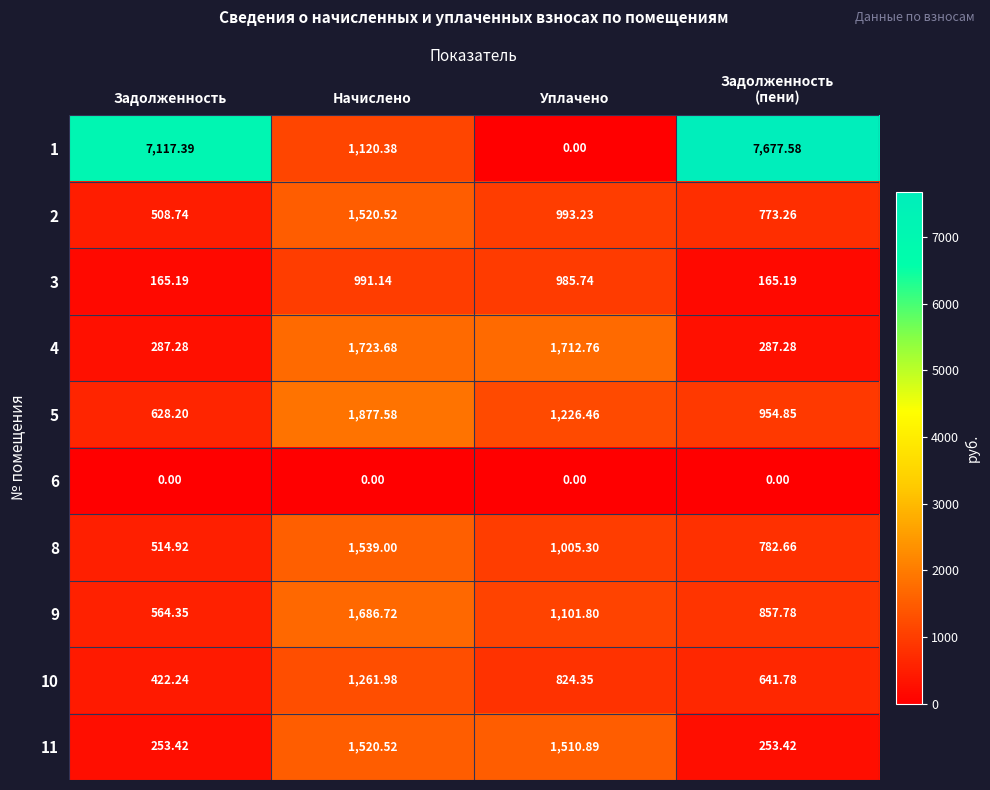

At which label does 9 reach its peak?

Начислено